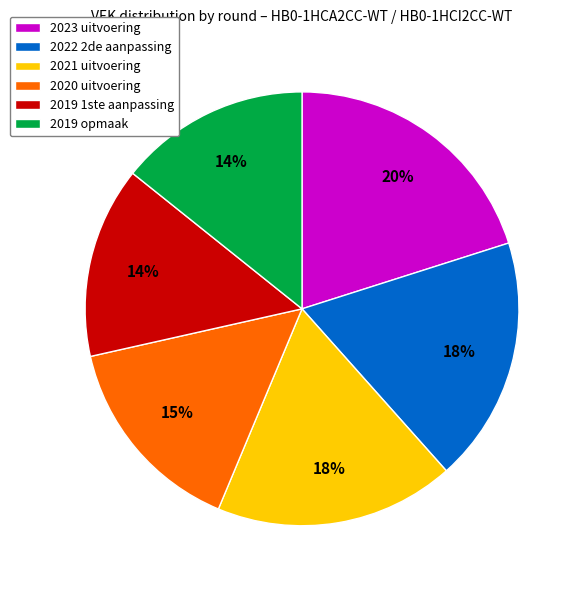

Is 2021 uitvoering the majority of the pie?

No